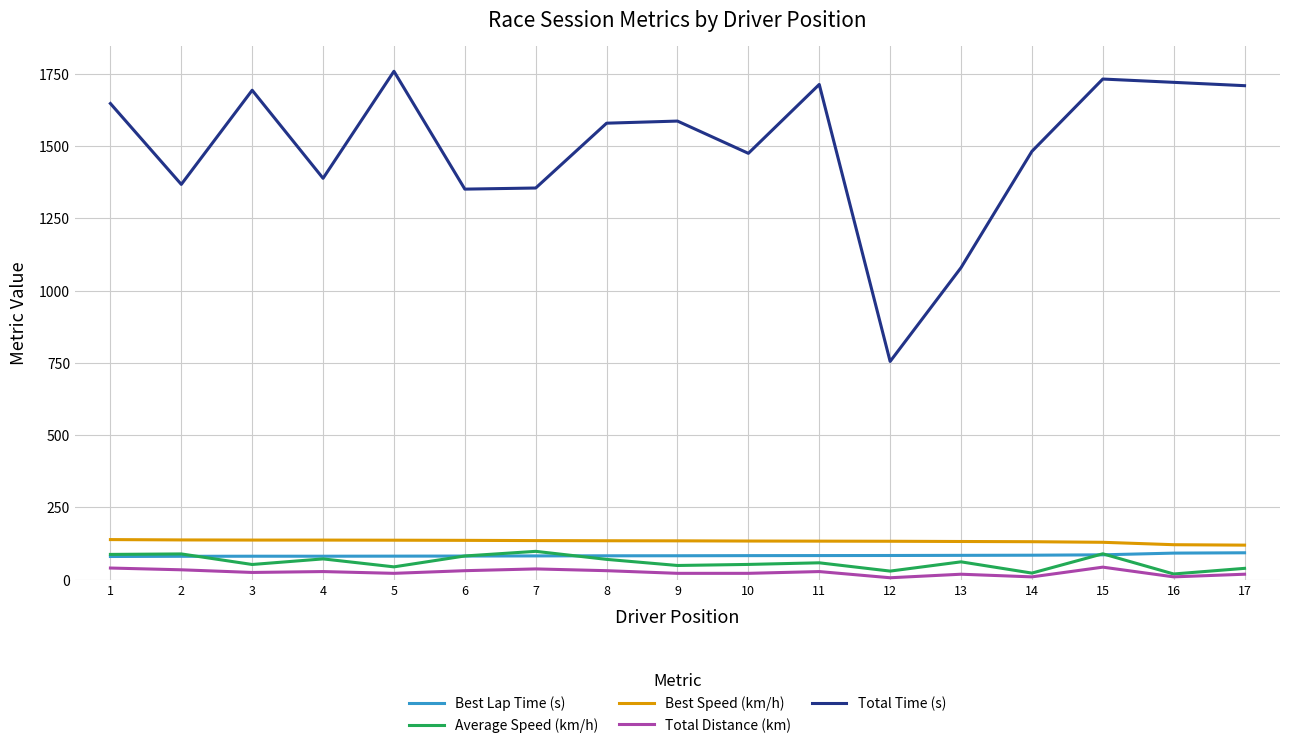

Which series has the widest spread of values?

Total Time (s)